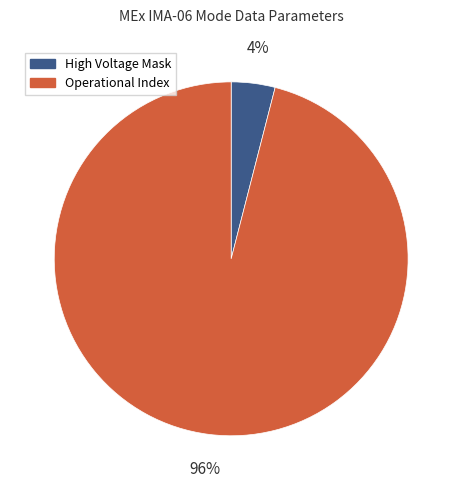

Do High Voltage Mask and Operational Index together represent more than half of the pie?

Yes